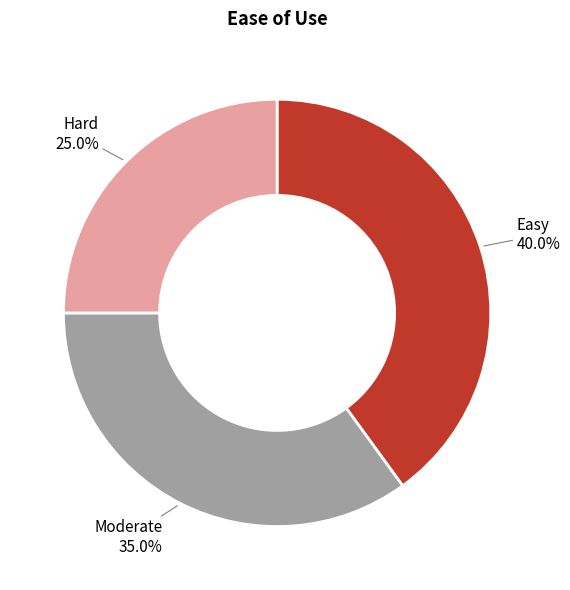

Is there any slice that represents more than half of the pie?

No